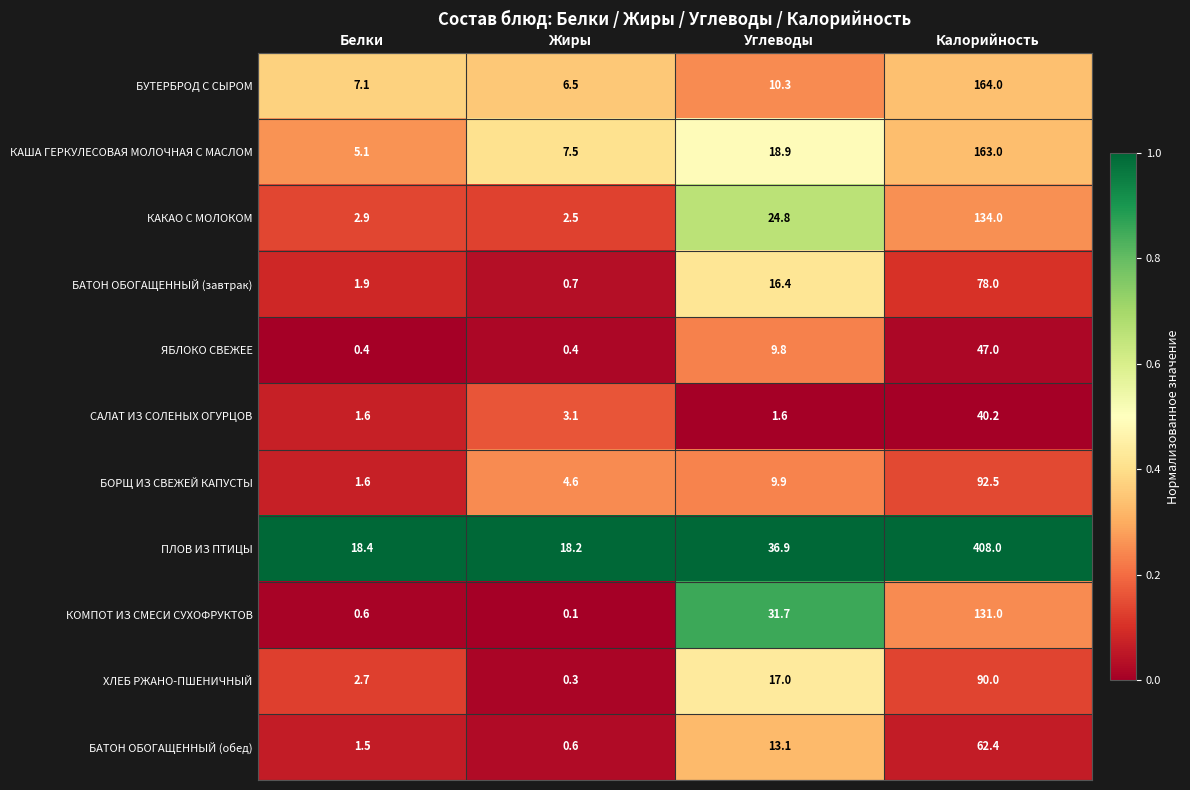

Which series has the widest spread of values?

ПЛОВ ИЗ ПТИЦЫ